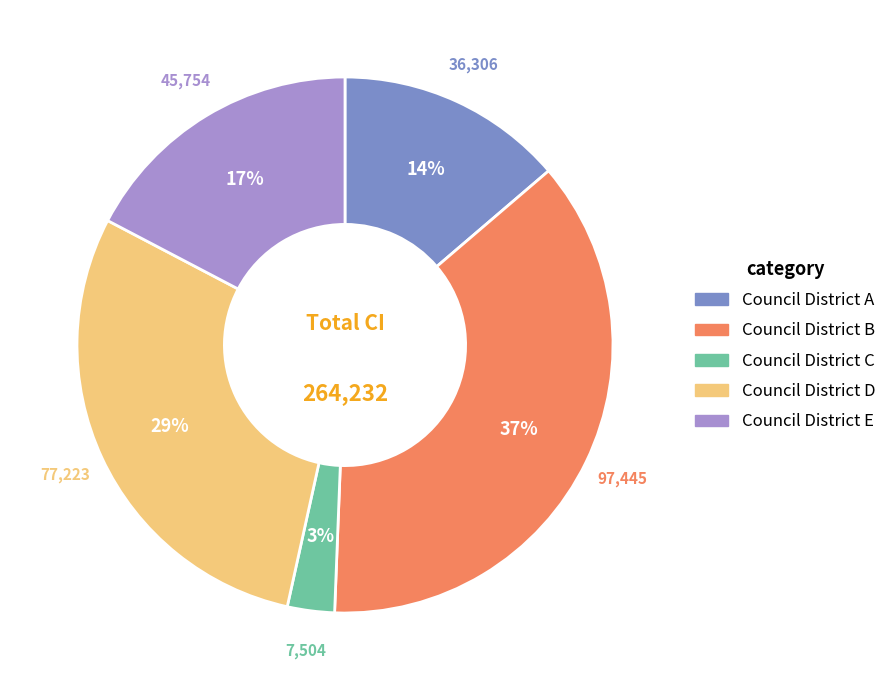

Does Council District D represent more than half of the total?

No